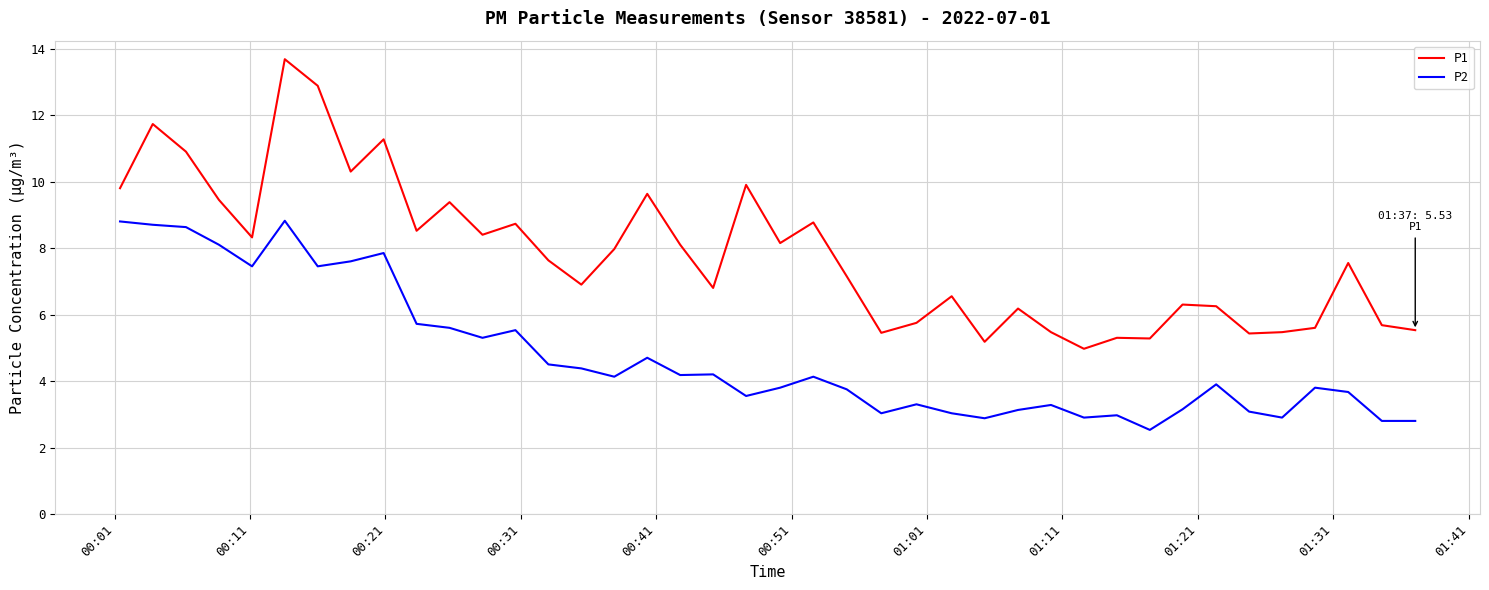

Which series has the widest spread of values?

P1